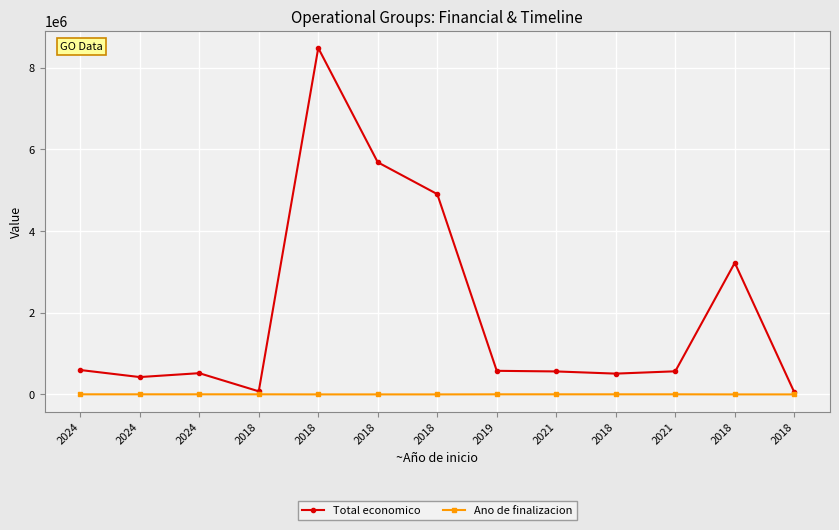

How many categories are shown in the chart?

13